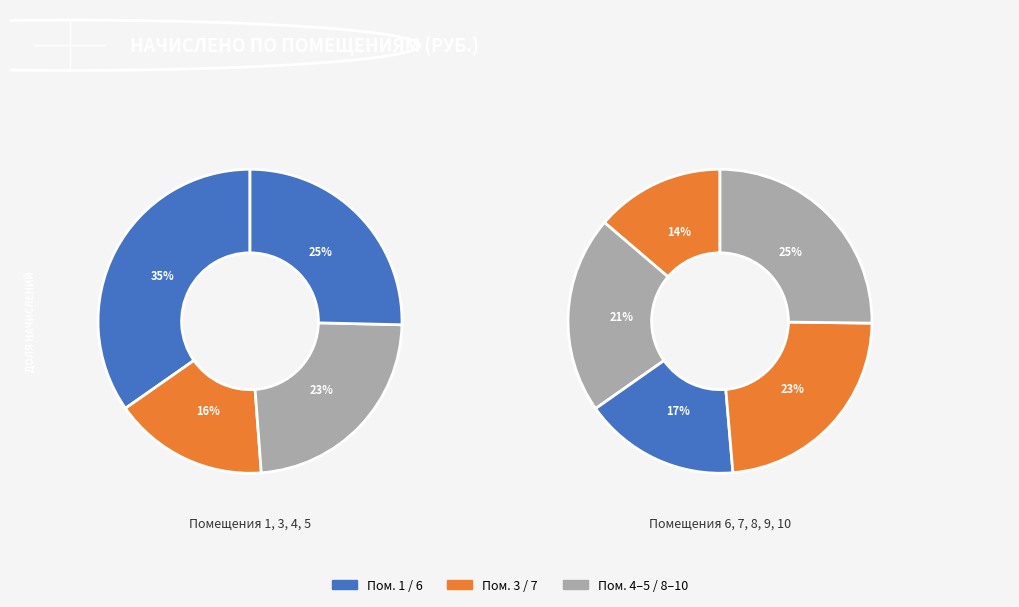

How many slices are in this pie chart?

9